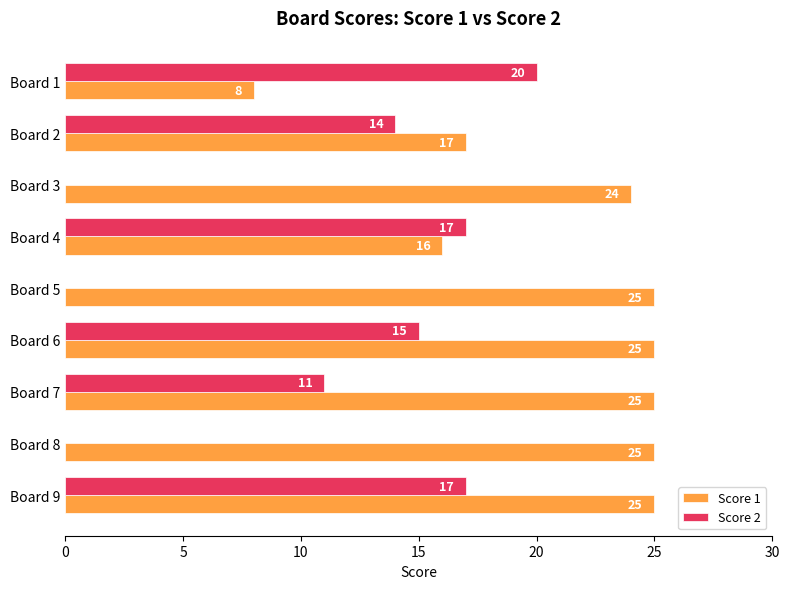

Count the Score 2 values in the range 0 to 17.

8